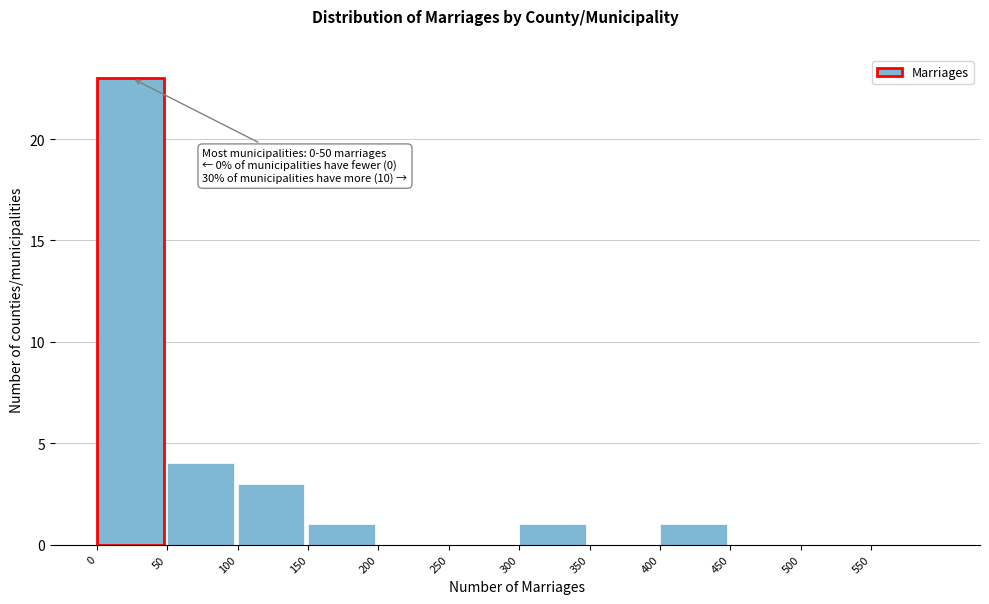

Over which range of the x-axis is the bar tallest?

0 to 50